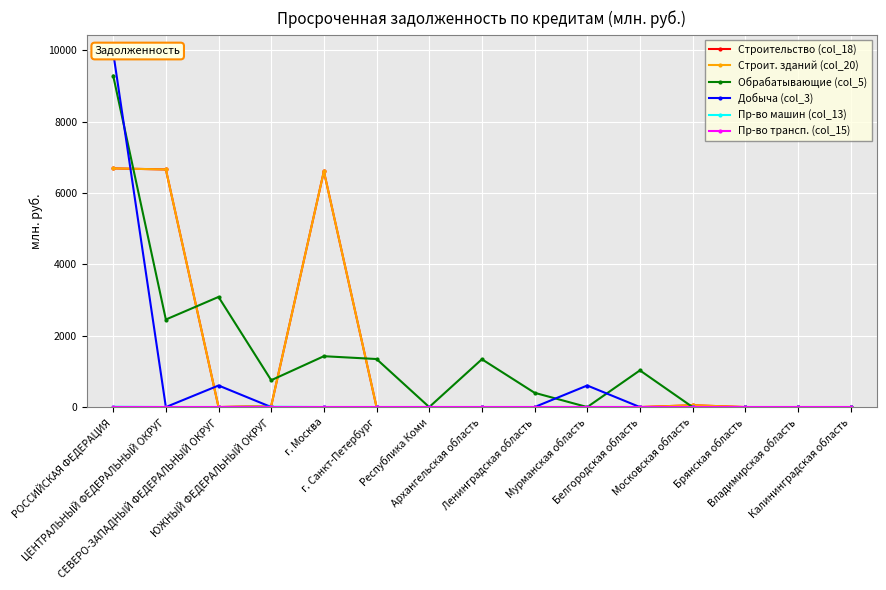

What is the label of the 4th point from the left?

ЮЖНЫЙ ФЕДЕРАЛЬНЫЙ ОКРУГ